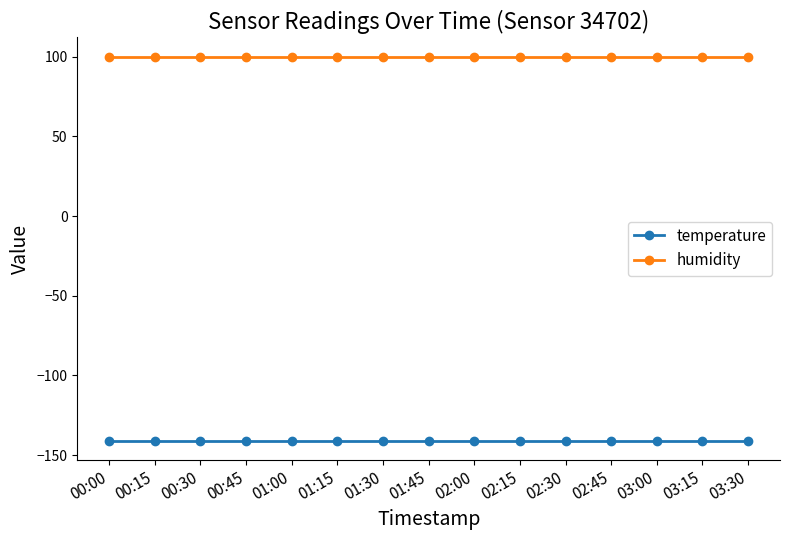

What is the highest value of the temperature series?

-140.9